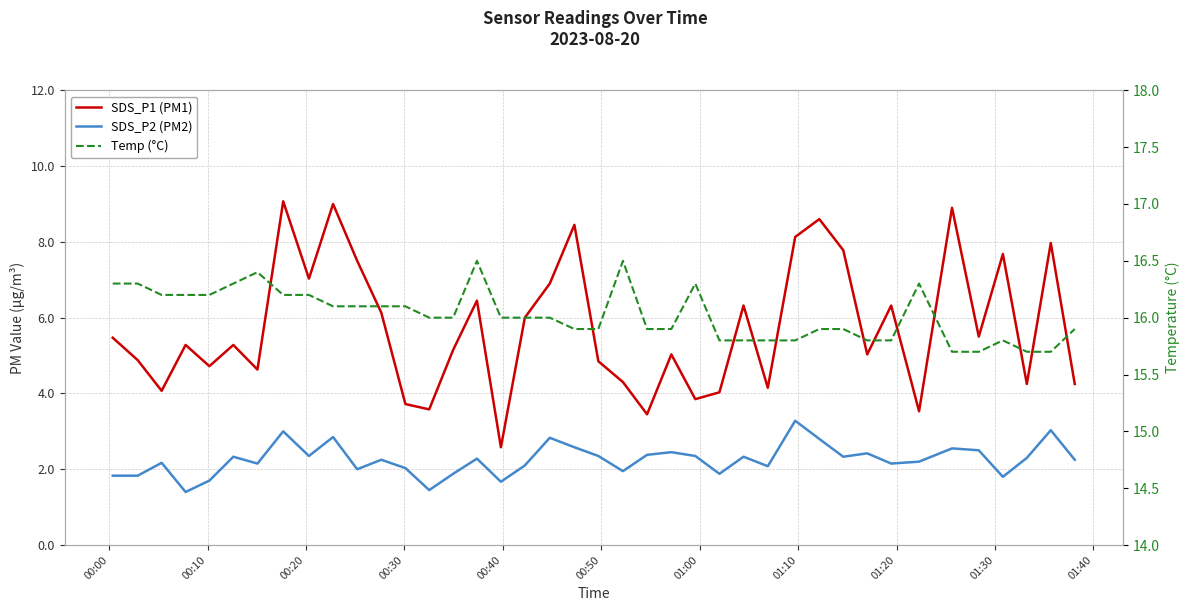

Is it true that SDS_P2 (PM2) equals 1.1 at 27?

False